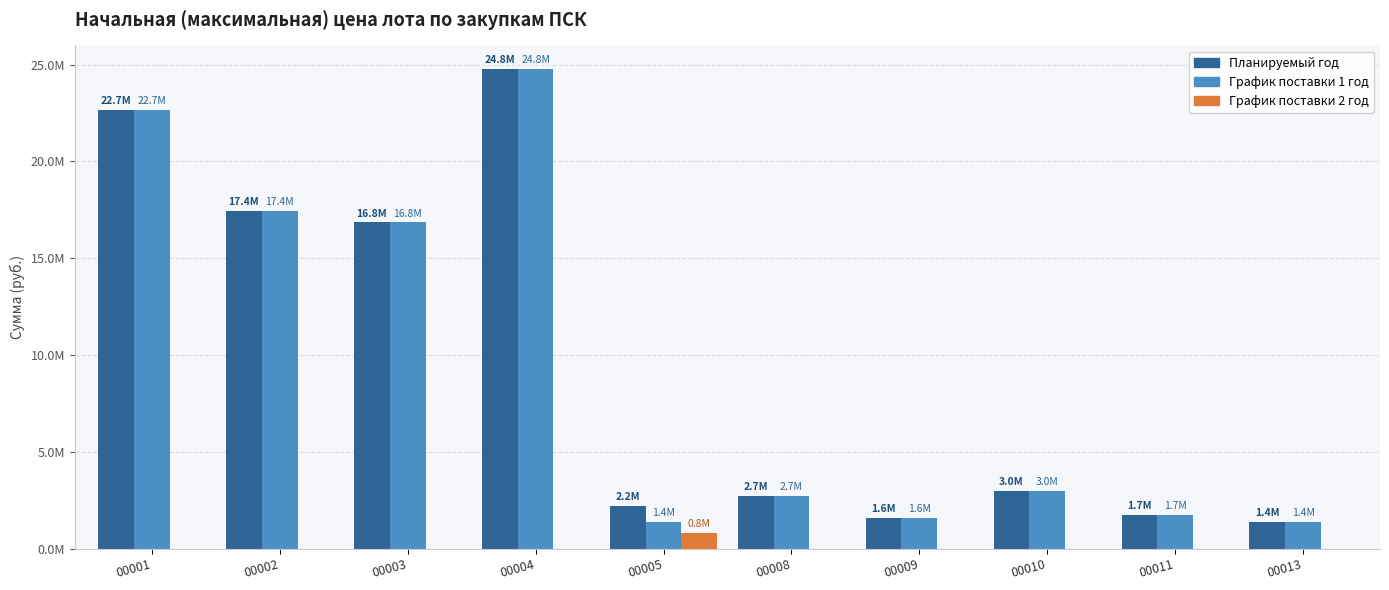

Which series changed the most between 00005 and 00009?

График поставки 2 год